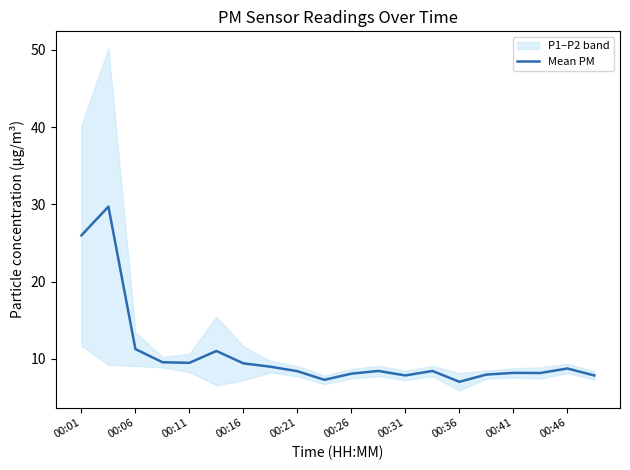

True or false: Mean PM has a value of 12.3 at 00:46.

False